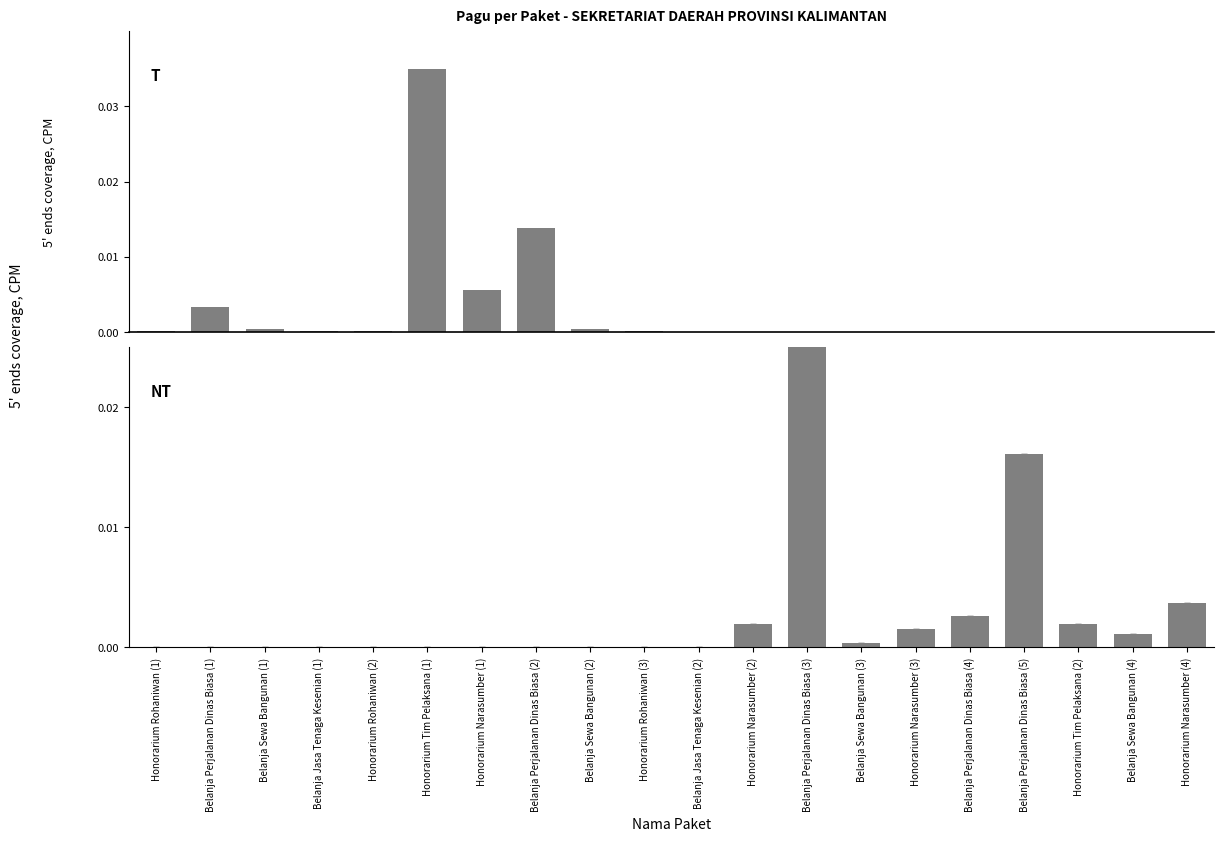

Are the bars horizontal?

No